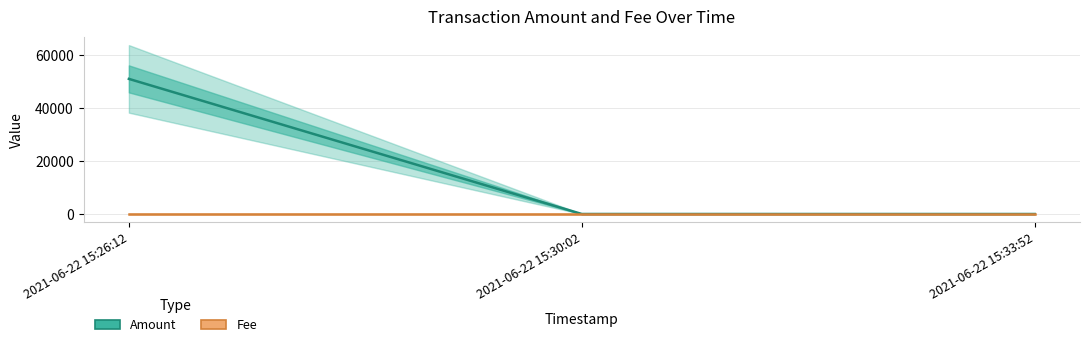

Count the Fee values in the range 0 to 1.

3